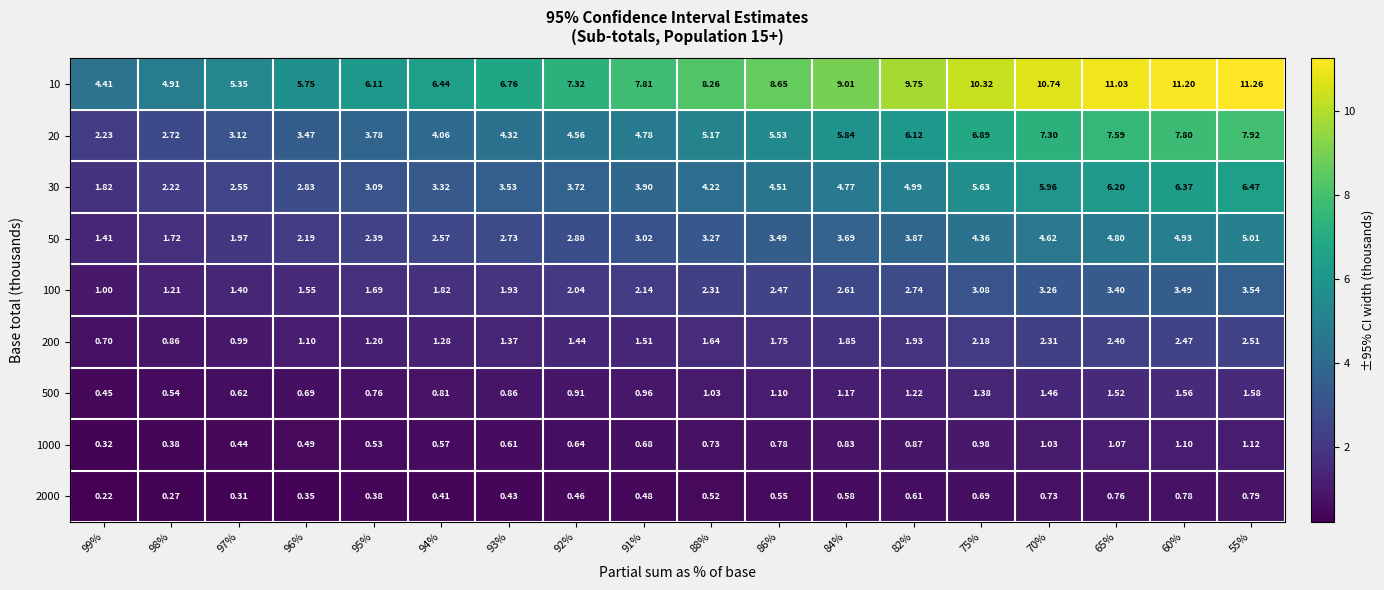

Between 94% and 60%, which is larger?

60%